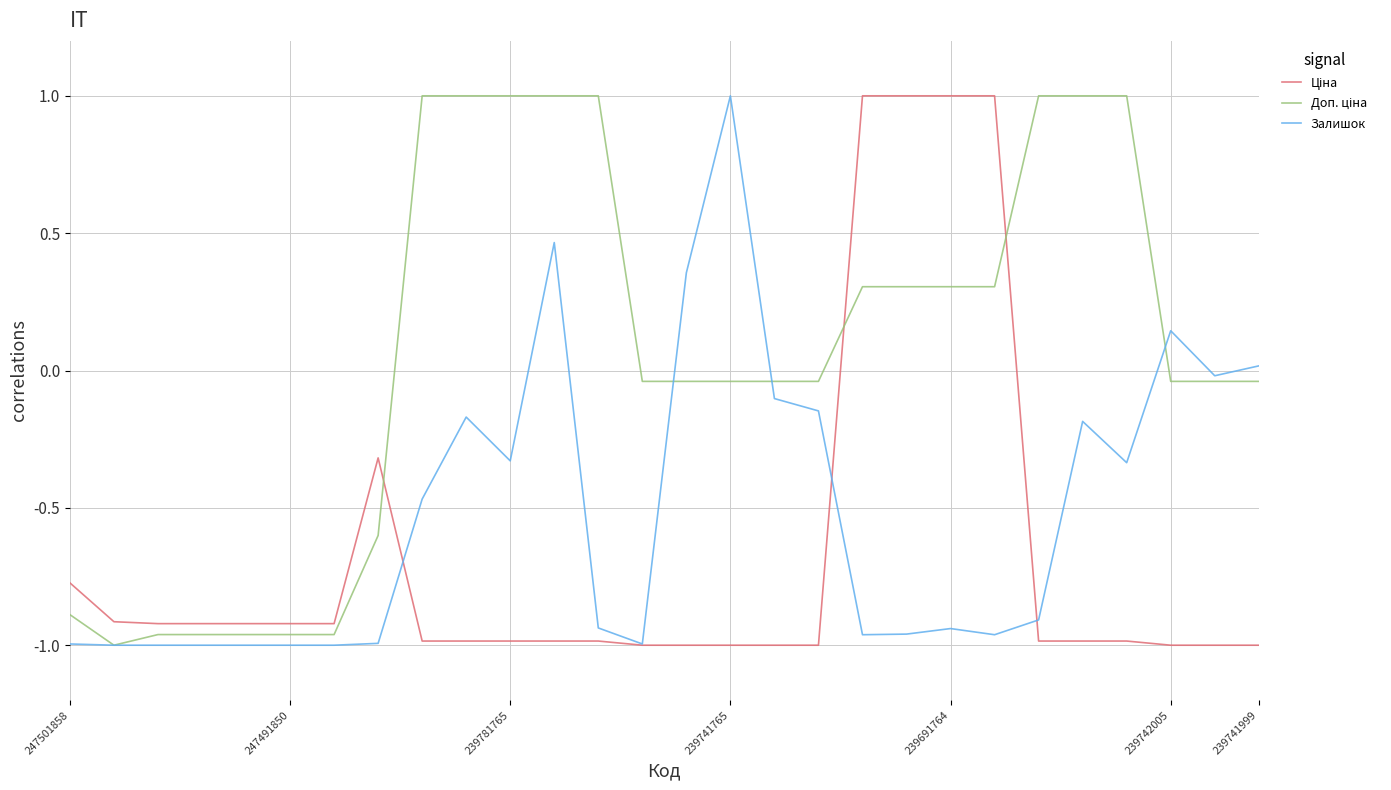

What is the maximum value shown in the chart?

1.0